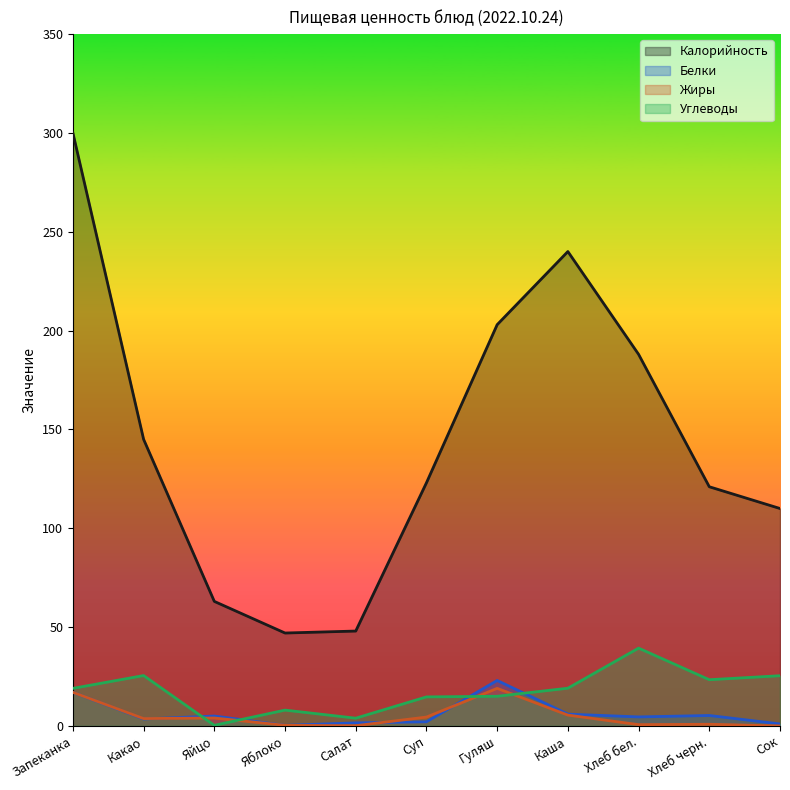

Between Хлеб бел. and Сок, which series saw the biggest shift?

Калорийность